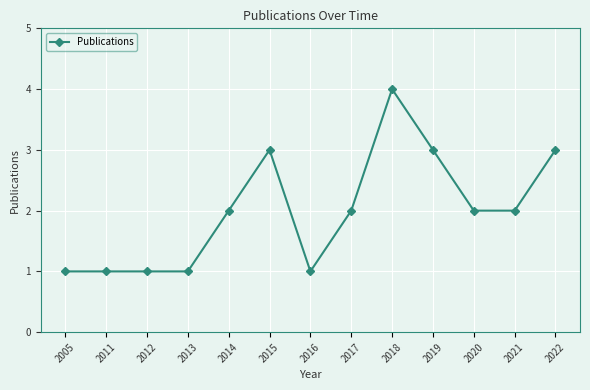

How many data points does each series have?

13